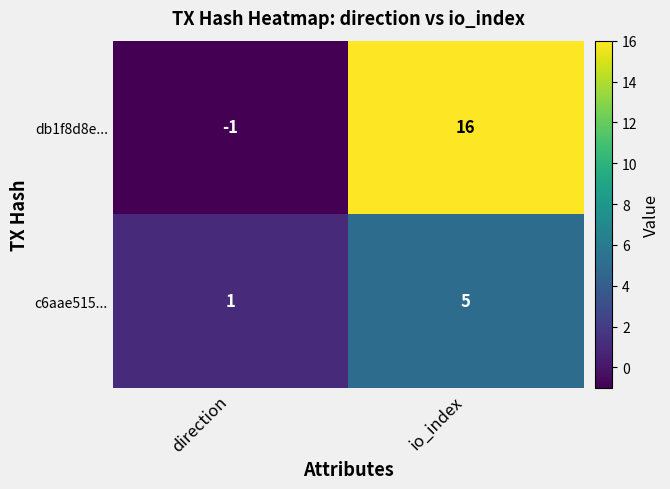

Which label corresponds to the largest value in the chart?

io_index